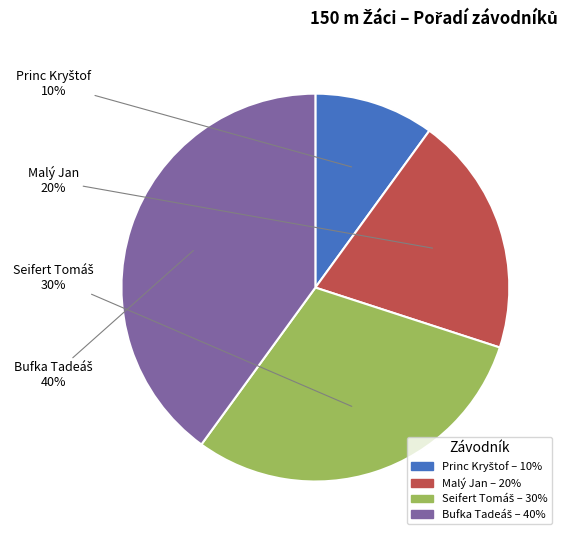

What percentage is the Malý Jan slice, to the nearest percent?

20%